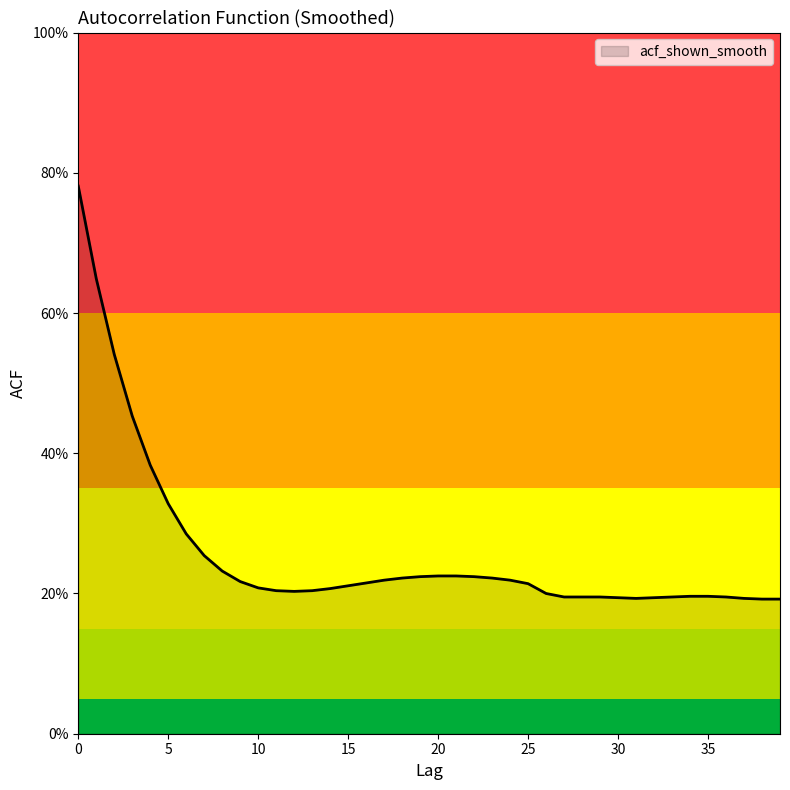

Reading left to right, what are all the values shown in this chart?

0.8	0.6	0.5	0.5	0.4	0.3	0.3	0.3	0.2	0.2	0.2	0.2	0.2	0.2	0.2	0.2	0.2	0.2	0.2	0.2	0.2	0.2	0.2	0.2	0.2	0.2	0.2	0.2	0.2	0.2	0.2	0.2	0.2	0.2	0.2	0.2	0.2	0.2	0.2	0.2